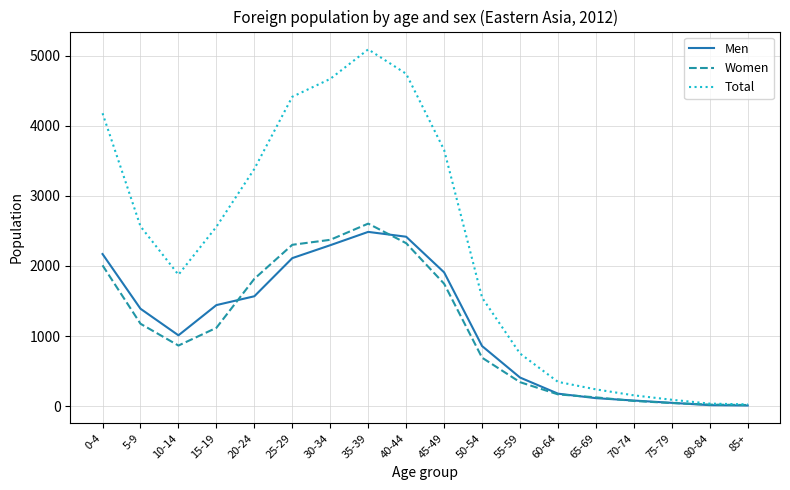

Rank the series at 15-19 from highest to lowest value.

Total, Men, Women